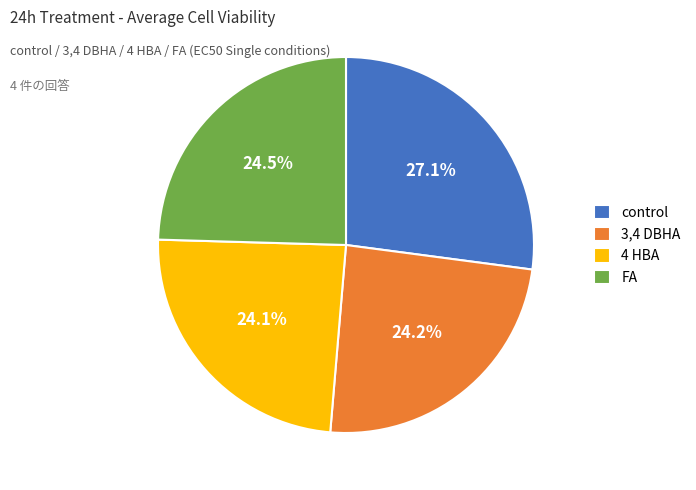

Do control and FA together represent more than half of the pie?

Yes